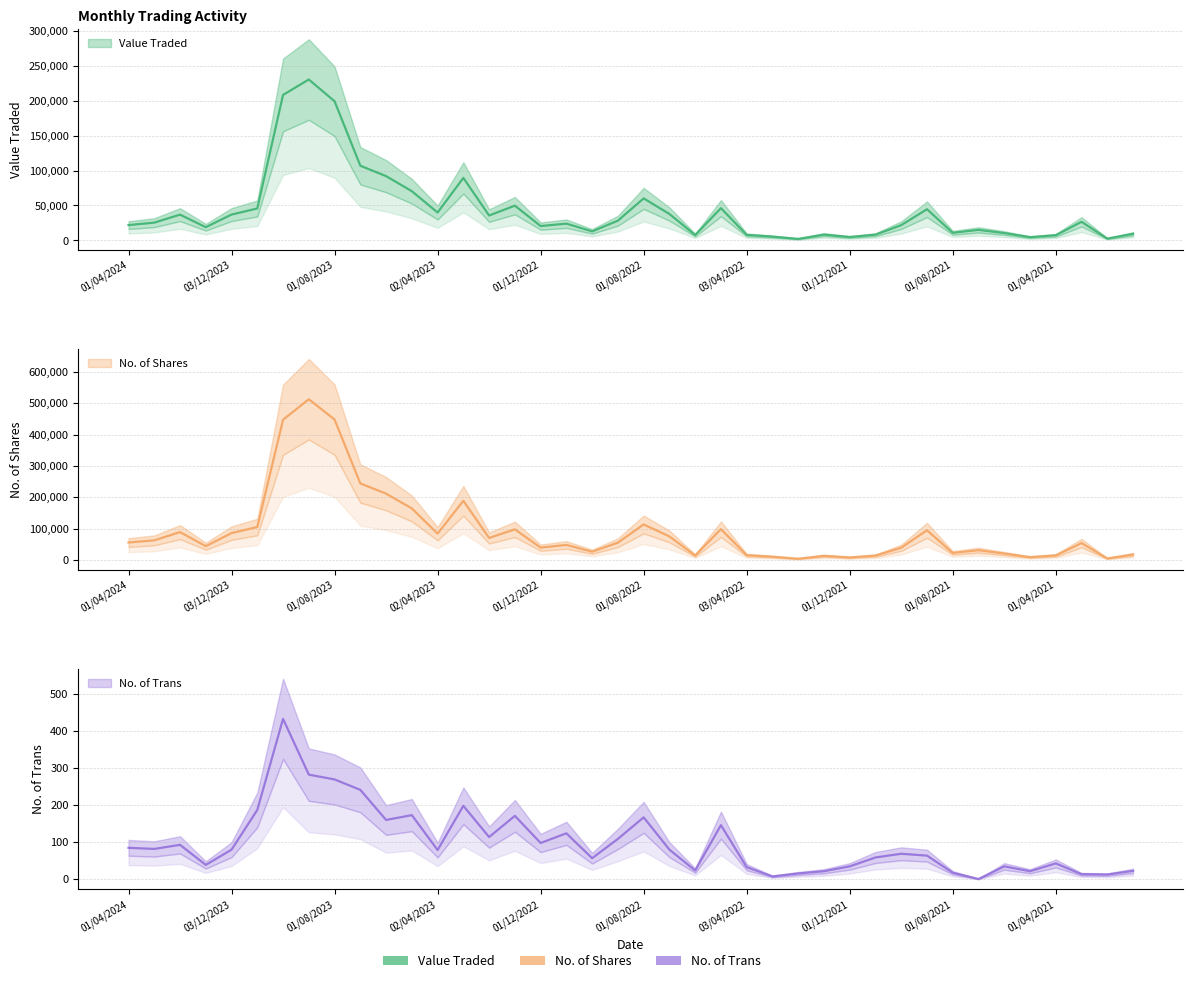

In No. of Trans, how many points are lower than both neighbors (excluding endpoints)?

12